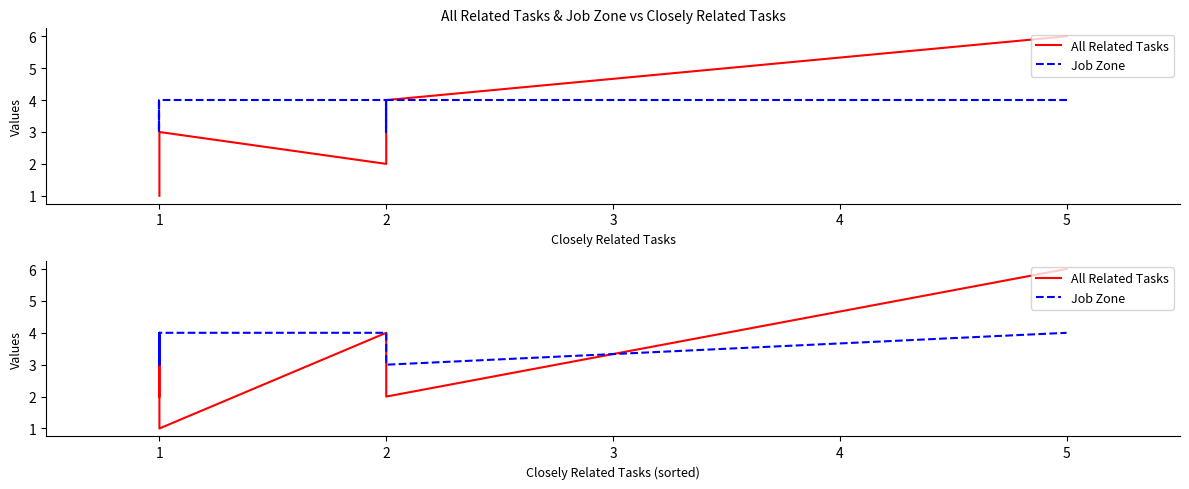

How many lines are shown in the chart?

2